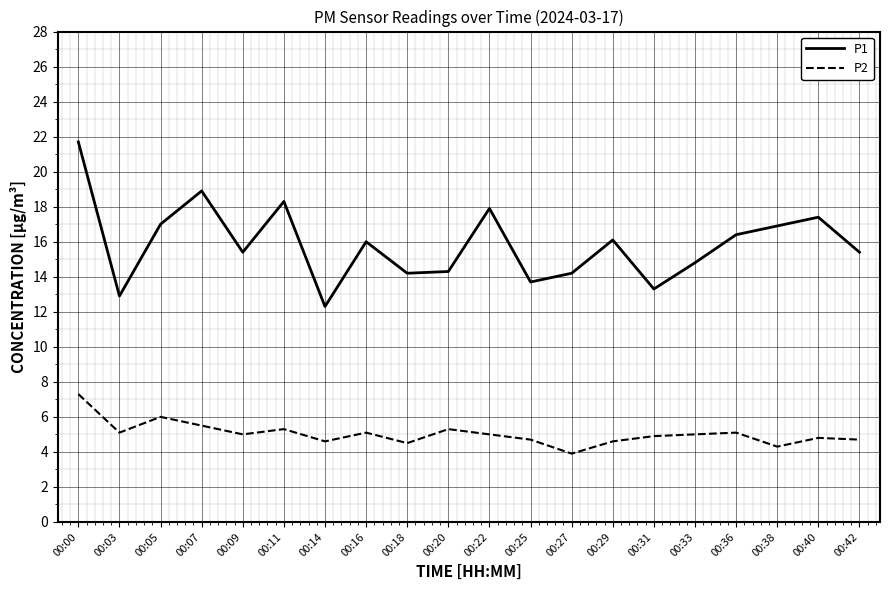

What is the maximum value for P2?

7.3